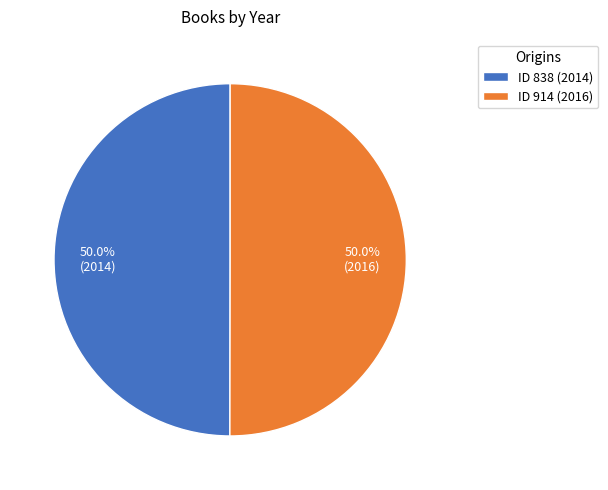

To the nearest percent, what is the average slice percentage?

50%